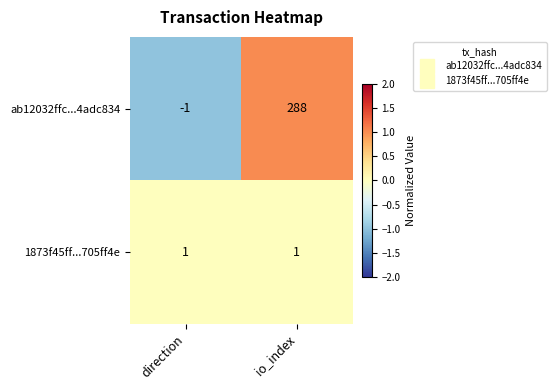

What is the difference between the highest and lowest values at io_index?

287